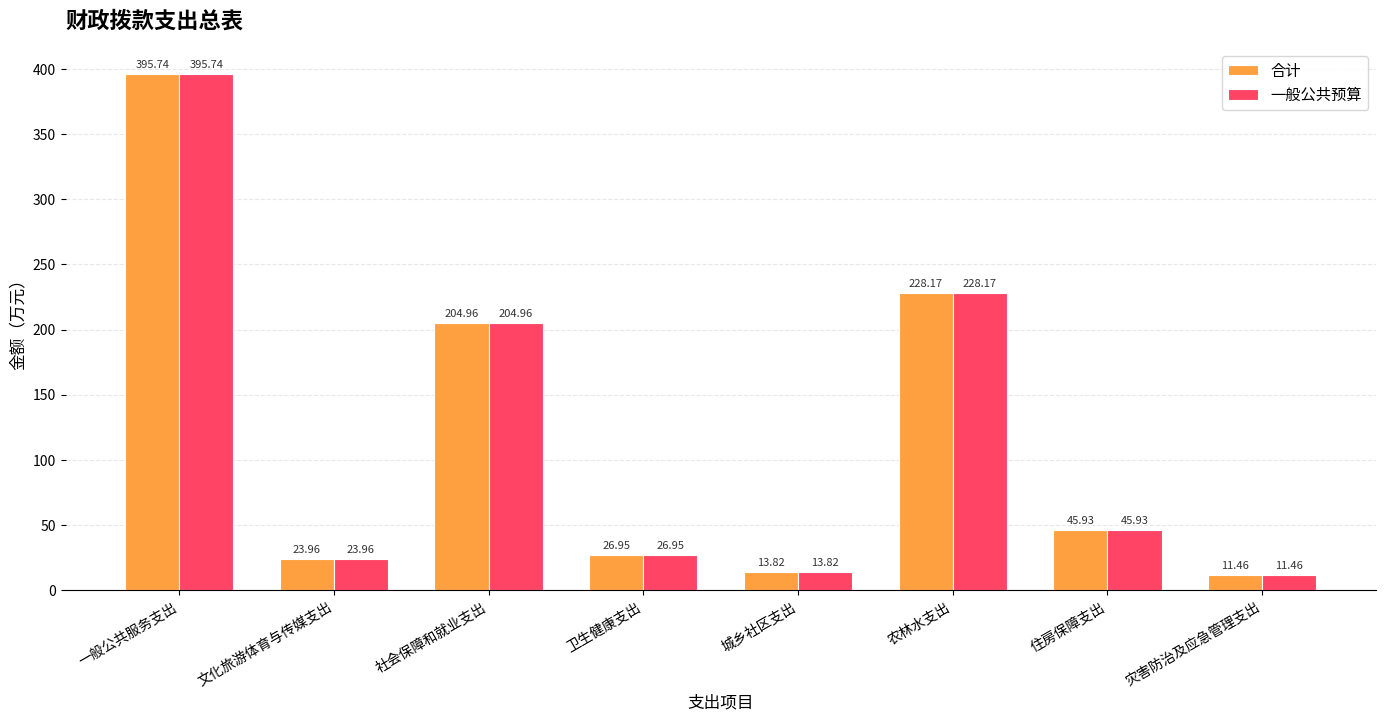

What is the difference between the 合计 values at 文化旅游体育与传媒支出 and 住房保障支出?

22.0